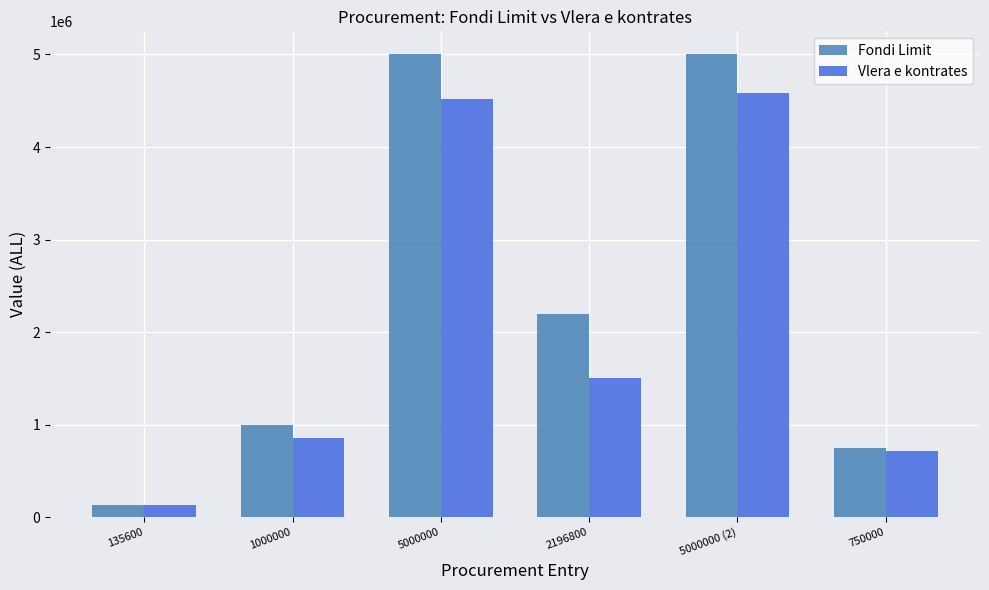

How many bars are there in total?

12